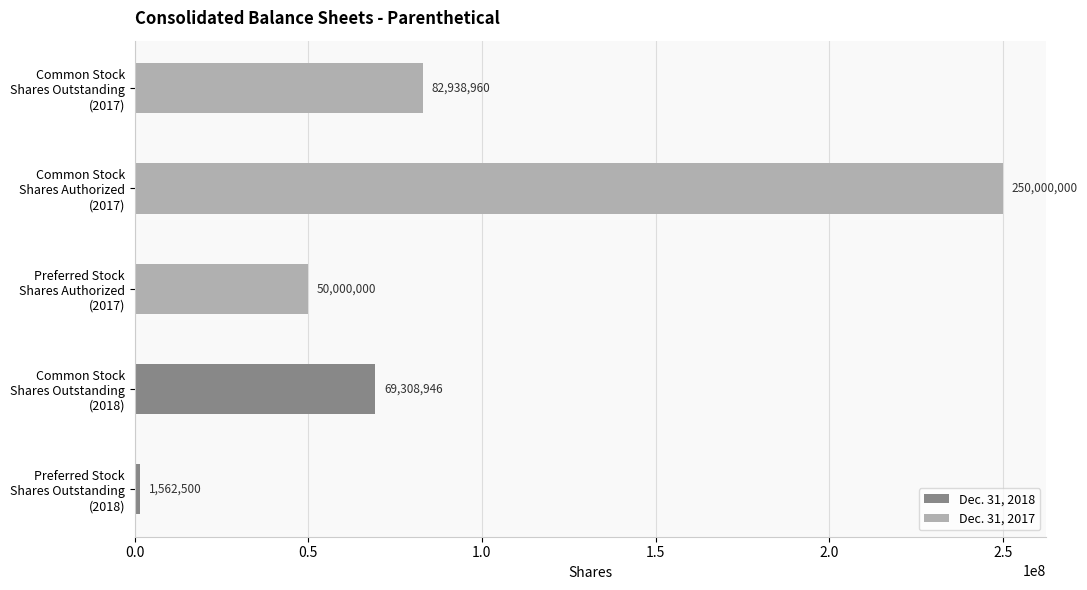

What is the sum of all Dec. 31, 2017 values?

382938960